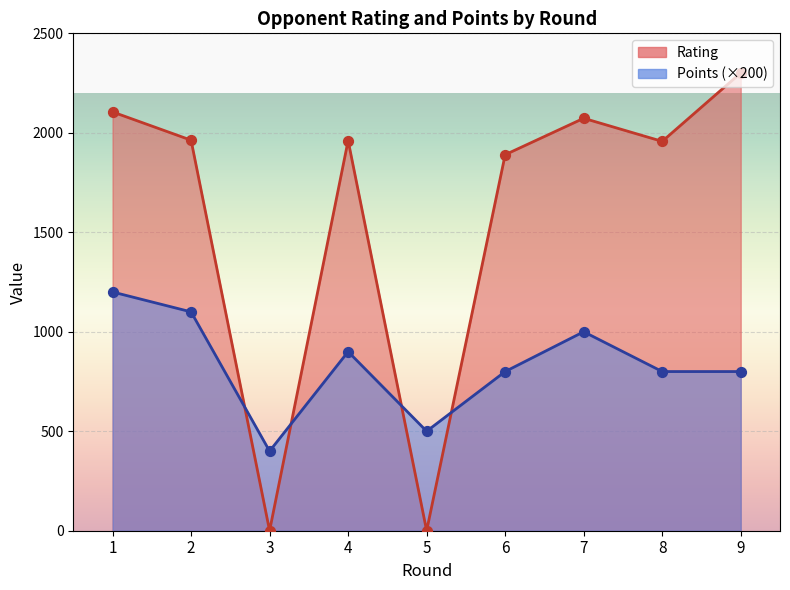

Which series contains the lowest Y value?

Rating